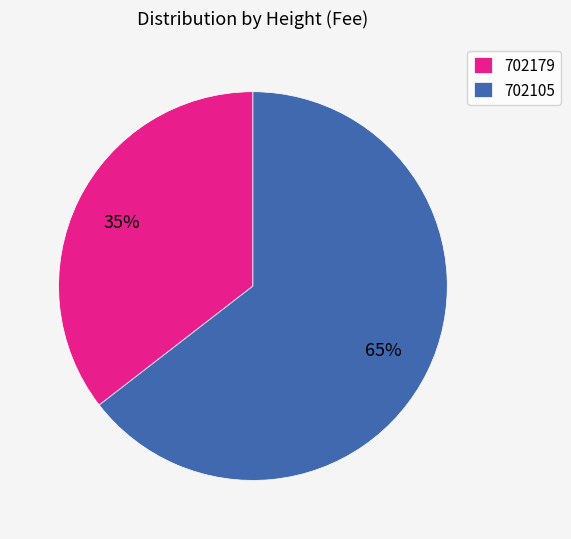

Which category has the smallest portion of the pie?

702179